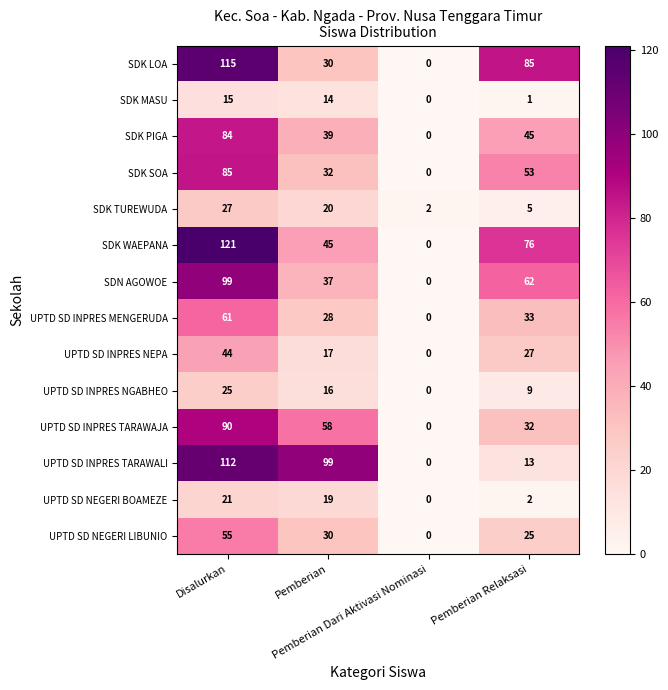

Which series has the widest spread of values?

SDK WAEPANA